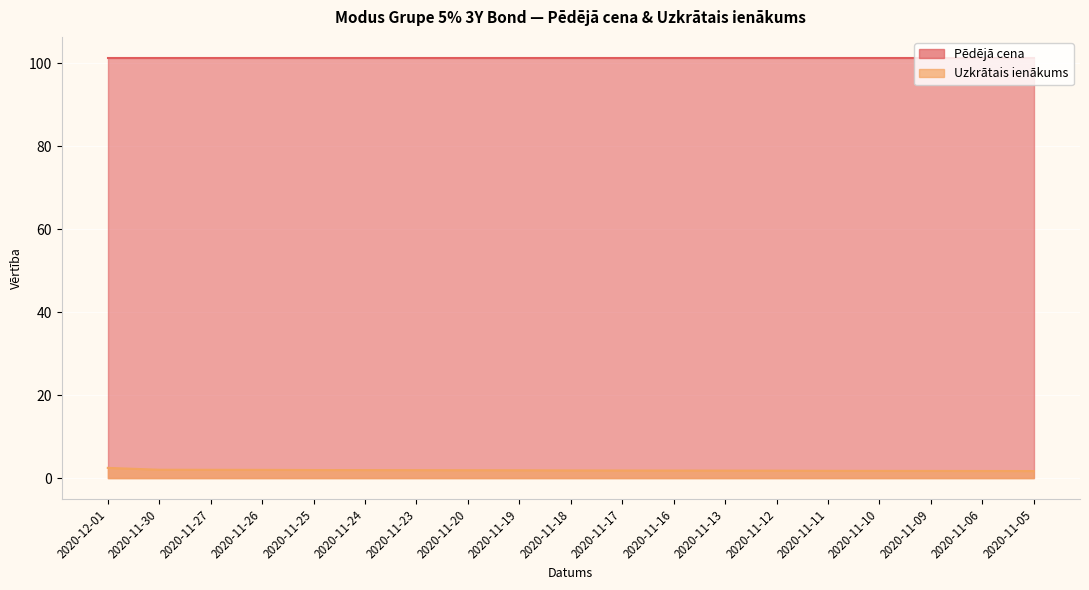

Does the chart display data point markers on the line(s)?

No